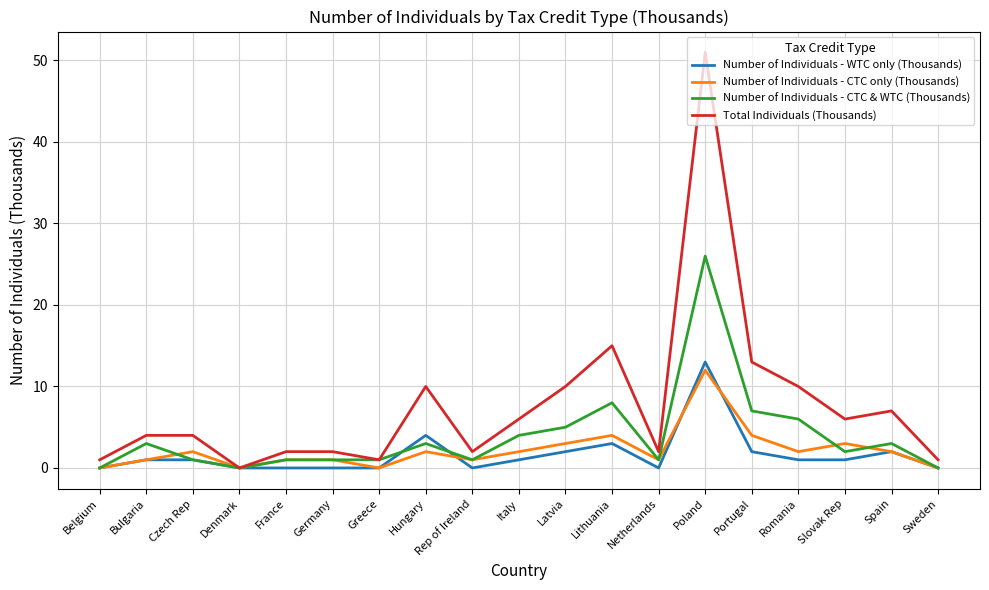

How many values in Total Individuals (Thousands) are above zero?

18